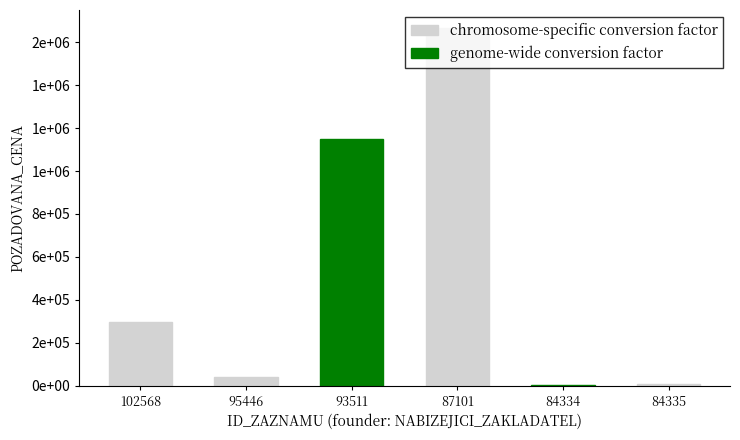

Between 95446 and 102568, which is larger?

102568